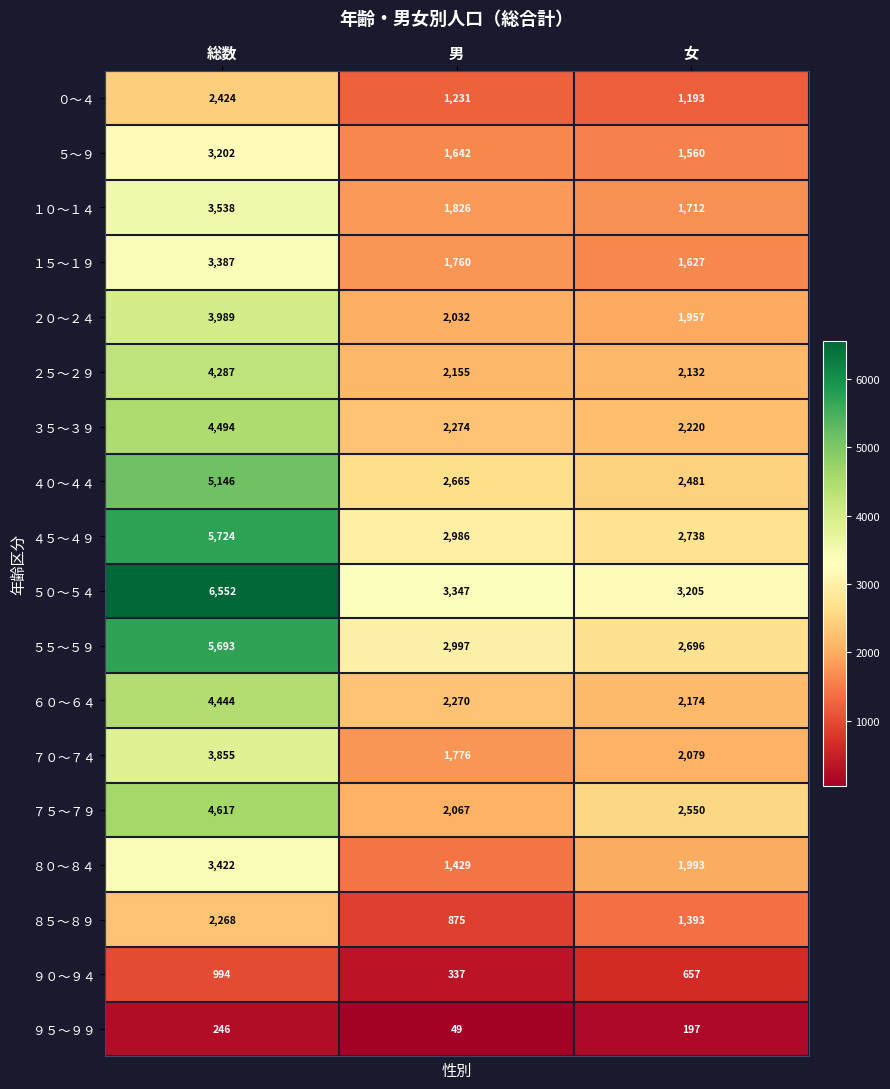

What is the highest value of the ７５～７９ series?

4617